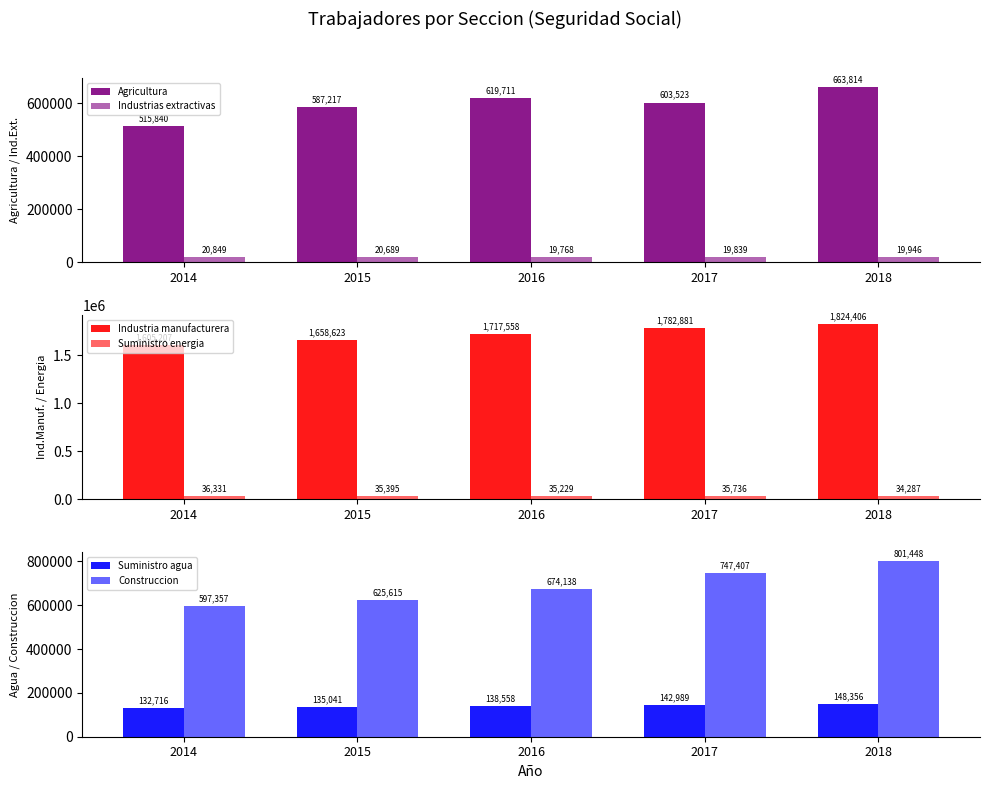

How many distinct data groups are displayed?

6